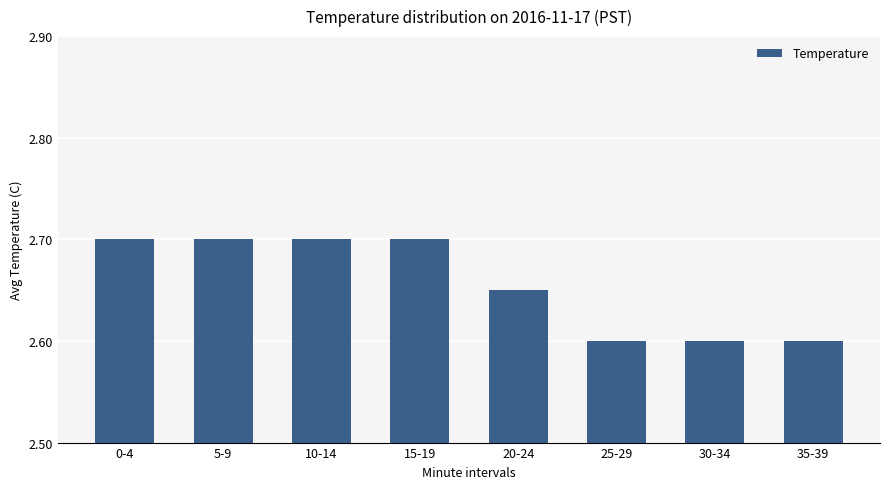

Count the values in the range 2 to 3.

8